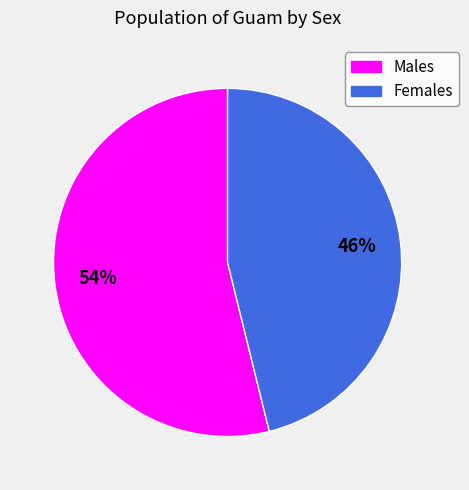

What is the majority slice?

Males